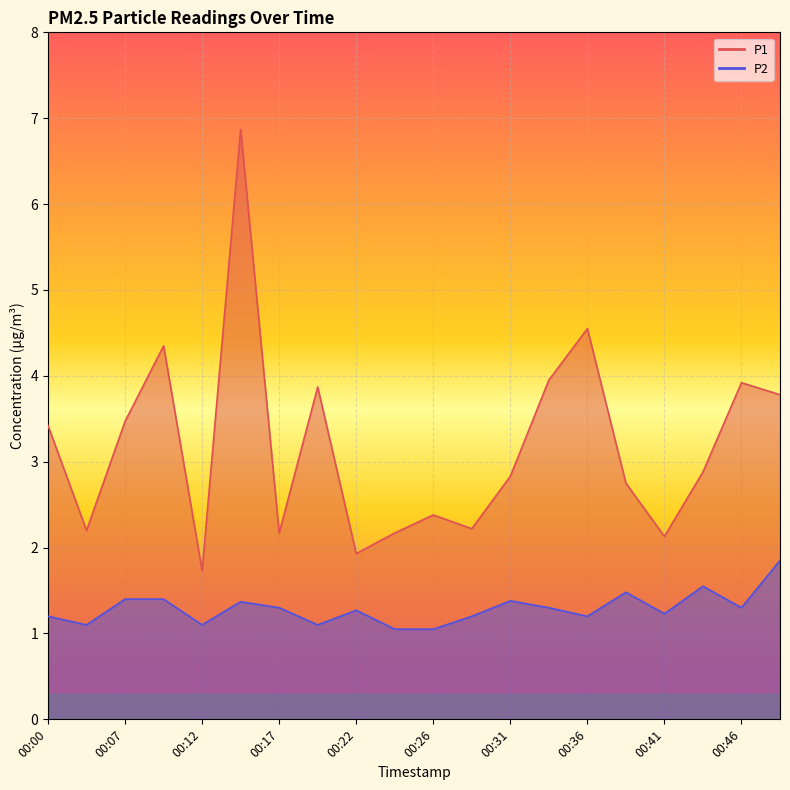

True or false: P1 has a value of 2.1 at 00:48.

False